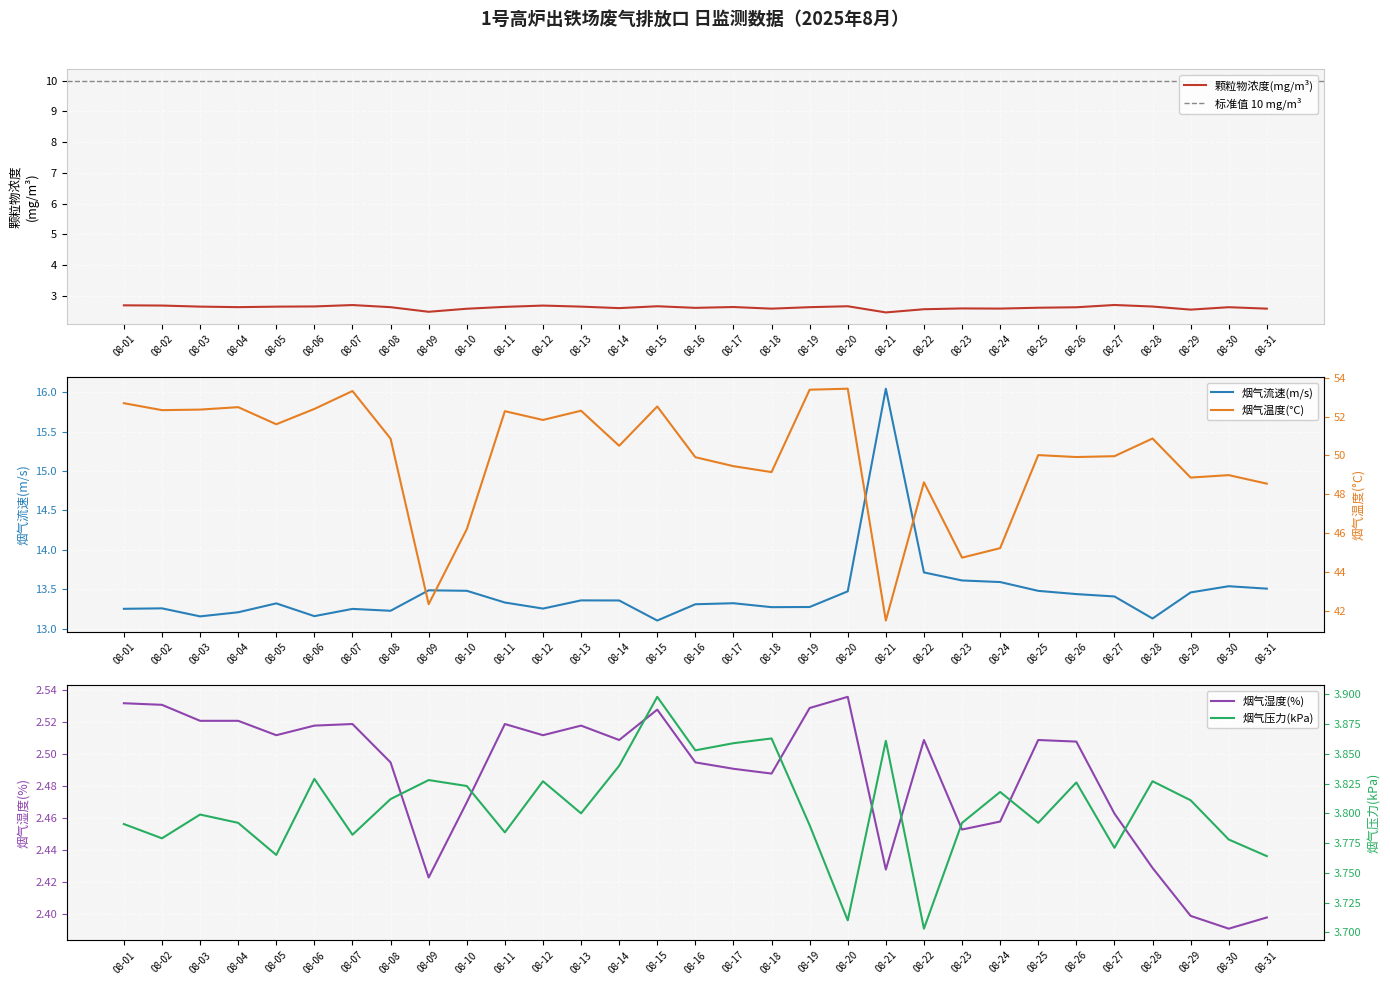

True or false: 颗粒物浓度(mg/m³) and 烟气压力(kPa) cross at least once.

False